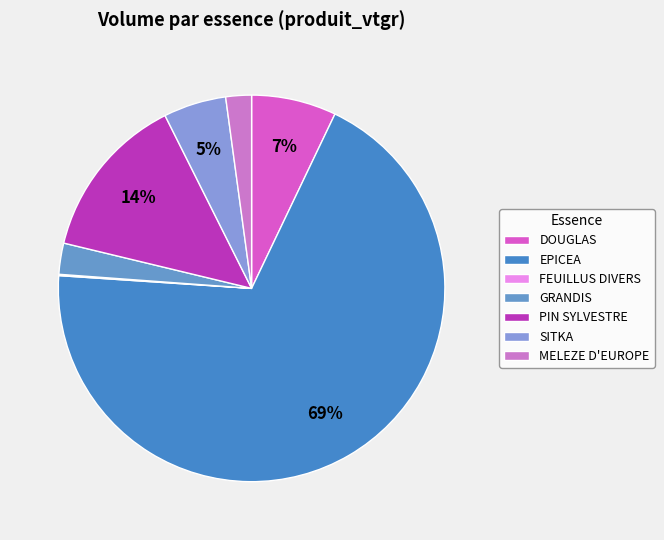

Is there a majority slice in this chart?

Yes